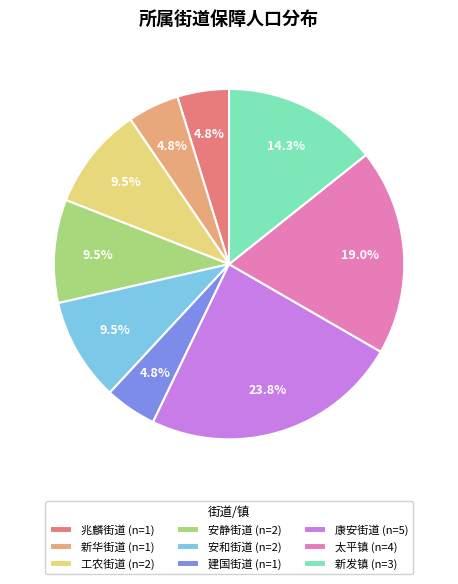

What percentage is the 建国街道 slice, to the nearest percent?

5%